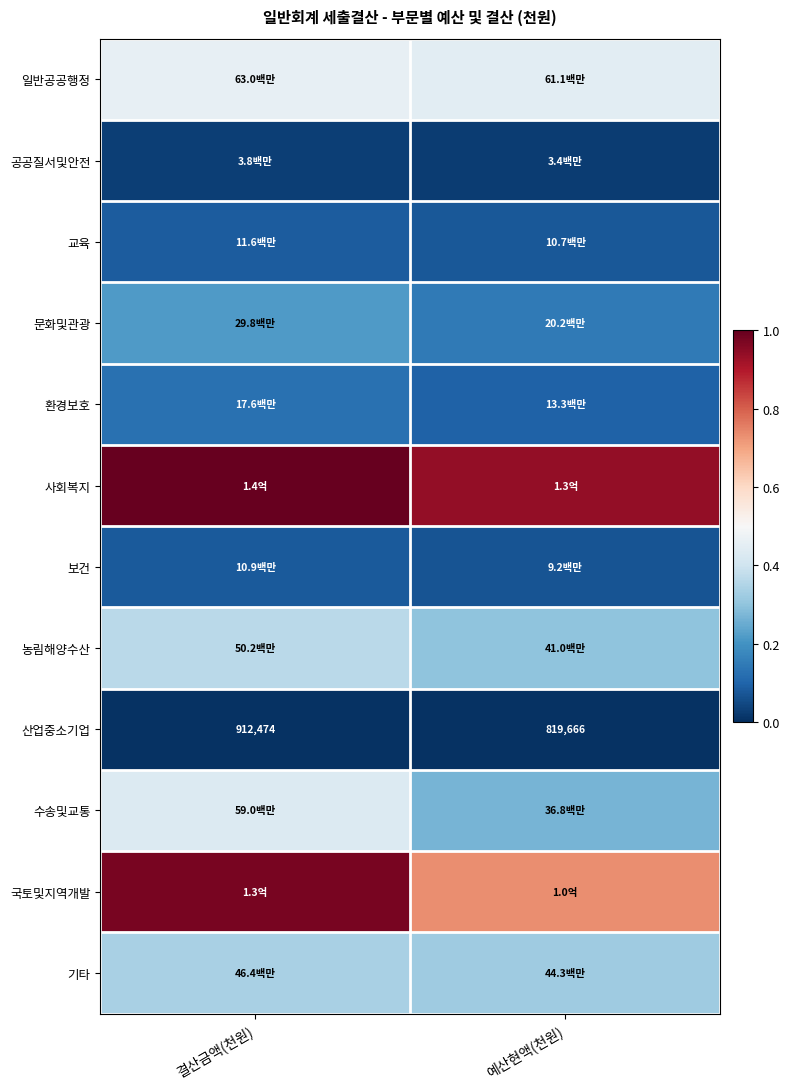

What is the lowest value of the 일반공공행정 series?

0.4